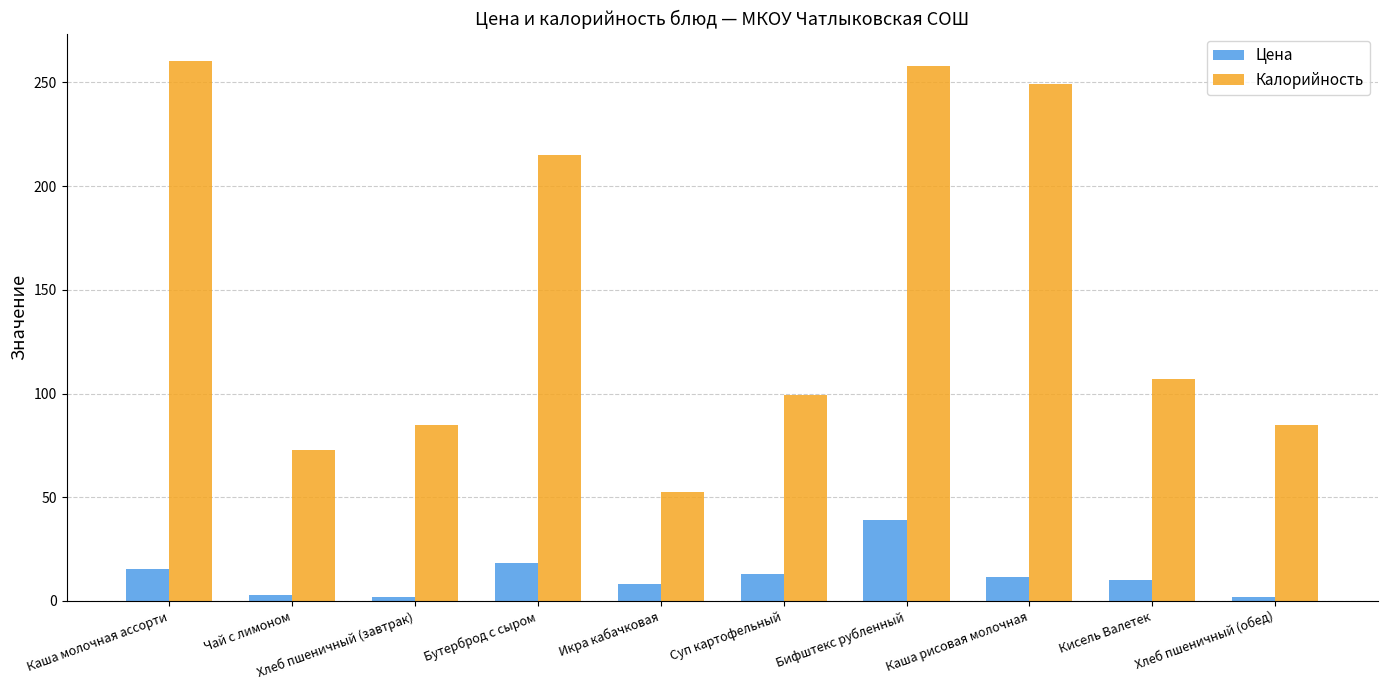

Rank the series by their maximum value, from lowest to highest.

Цена, Калорийность